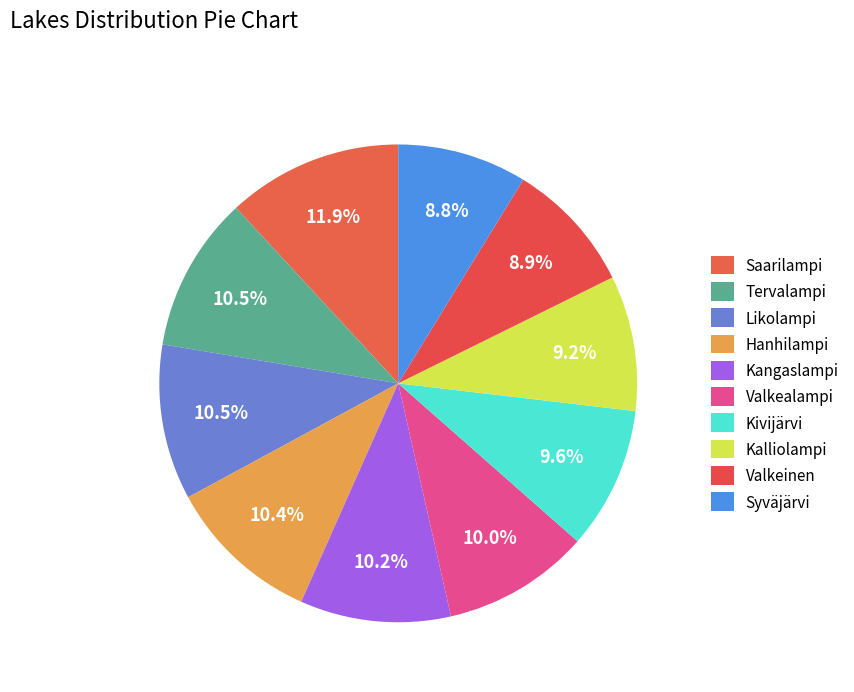

Is there any slice that represents more than half of the pie?

No